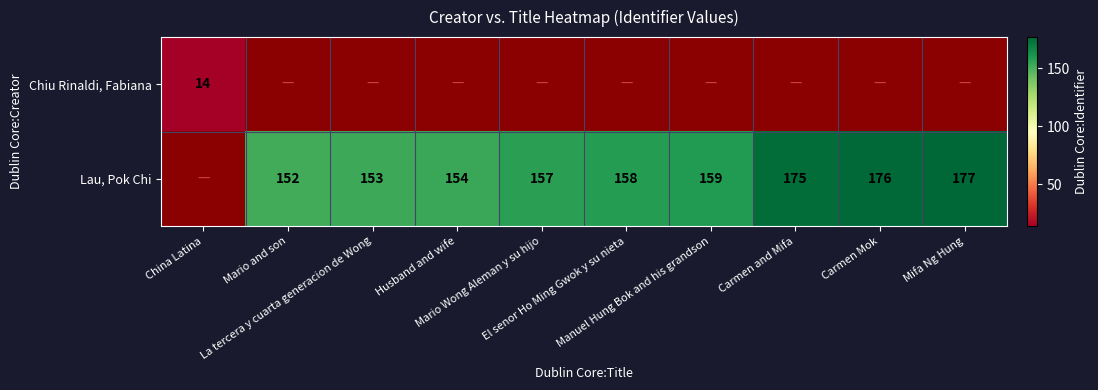

Is it true that Chiu Rinaldi, Fabiana equals 14.0 at China Latina?

True